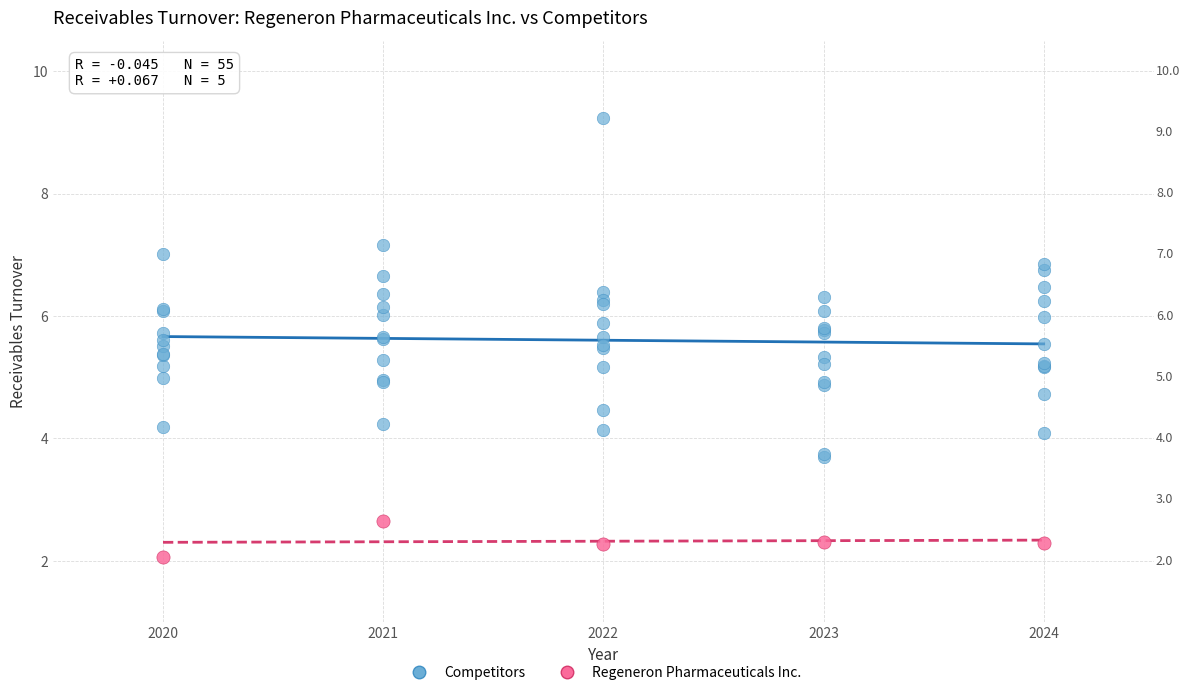

Which series contains the highest Y value?

Competitors